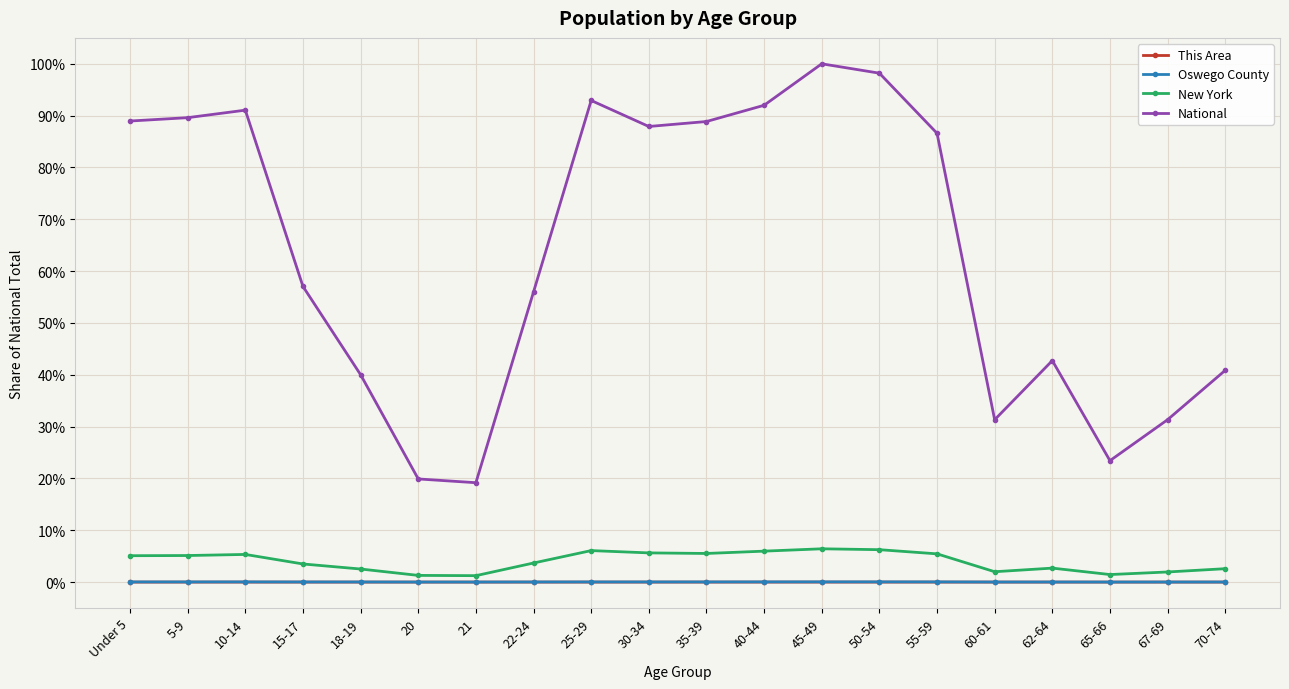

What are all the series names shown in the legend?

This Area, Oswego County, New York, National